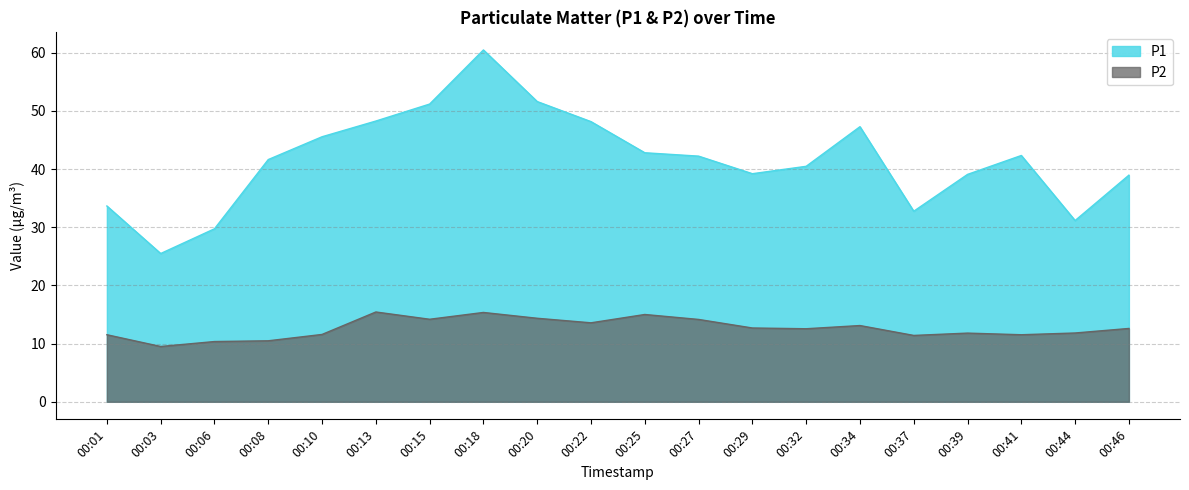

Which category has the lowest value across all series?

00:03